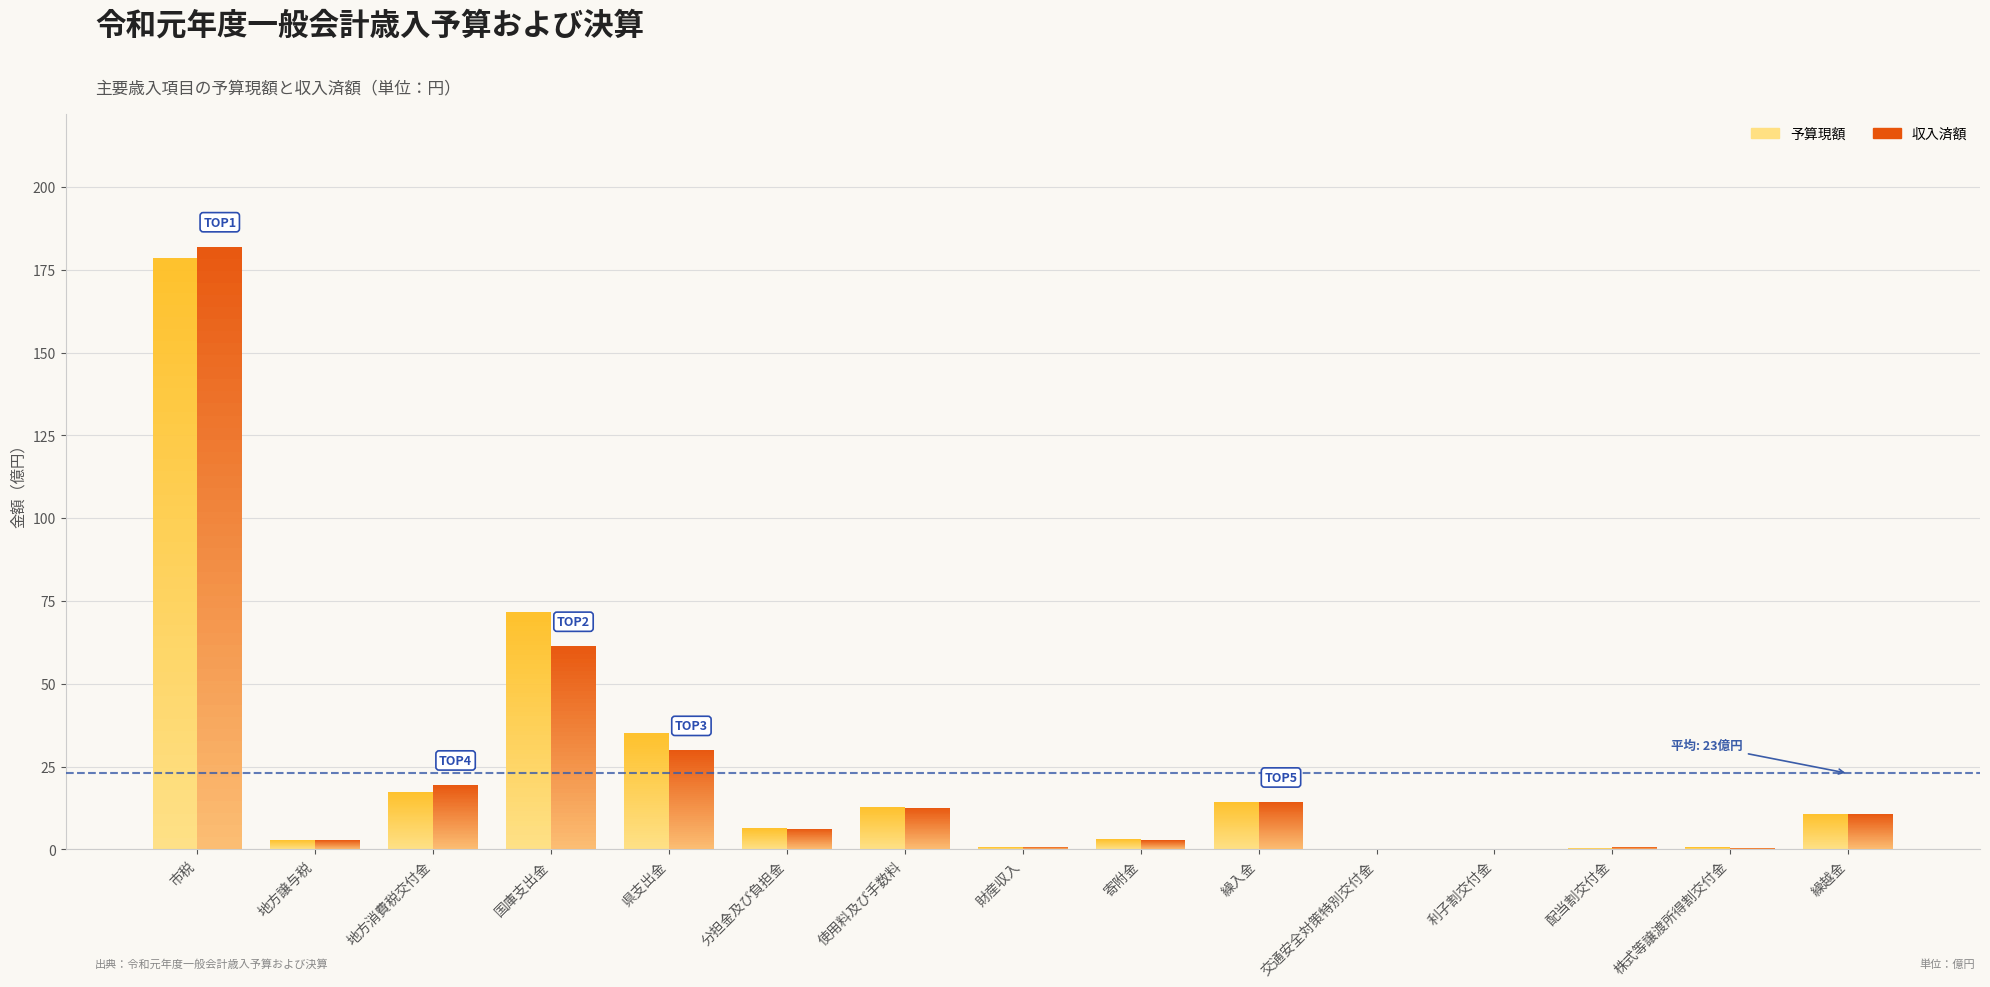

Is it true that 予算現額 equals 1.2 at 財産収入?

False